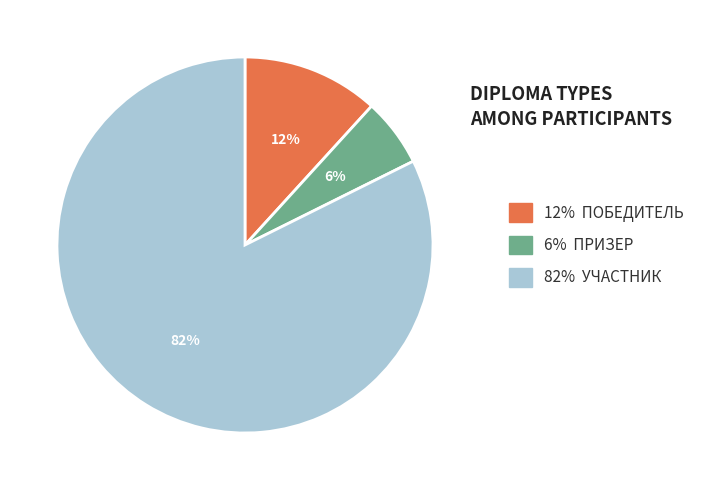

To the nearest percent, what is the difference between the largest and smallest slice percentages?

76%